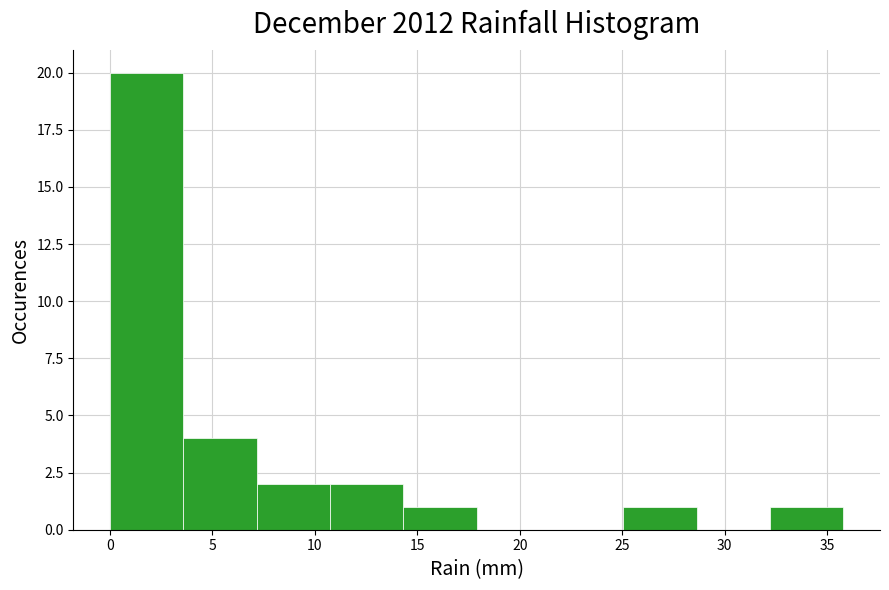

Which range on the x-axis has the tallest bar?

0.0 to 3.5